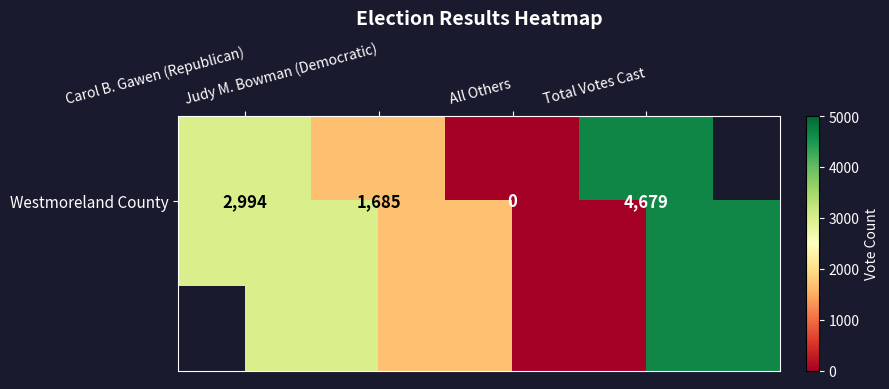

What is the ratio of the value at Carol B. Gawen (Republican) to the value at Judy M. Bowman (Democratic)?

1.8